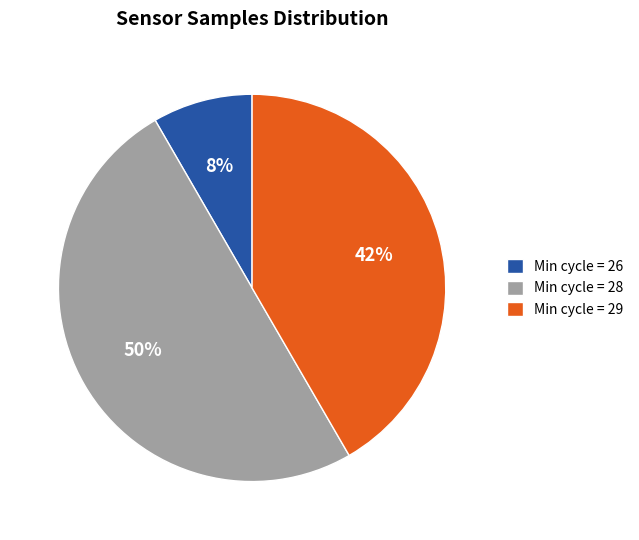

To the nearest percent, what percentage of the pie is Min cycle = 28?

50%